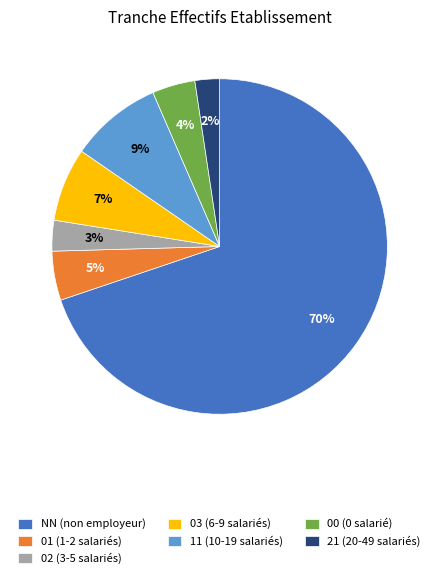

True or false: 02 accounts for 17% of the total.

False